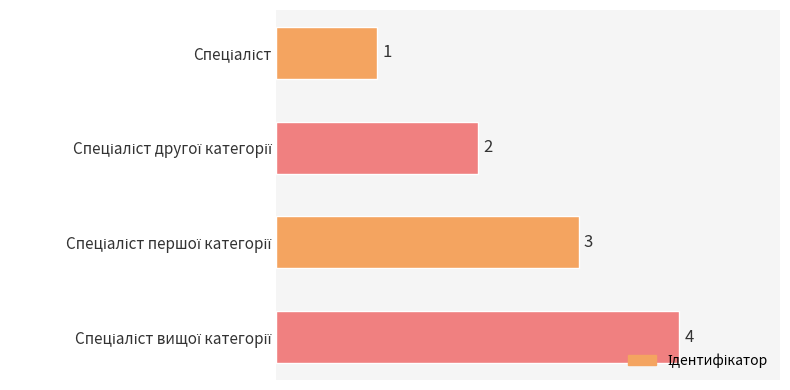

What is the value of the 4th bar from the top?

4